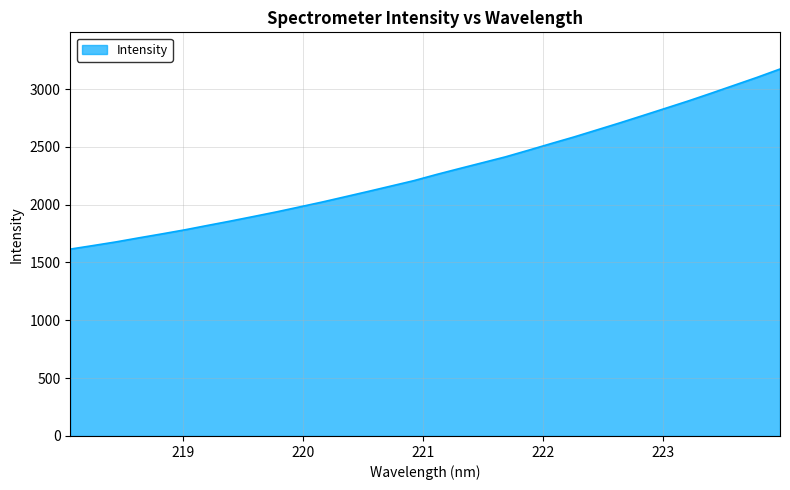

What is the smallest value displayed?

1615.8